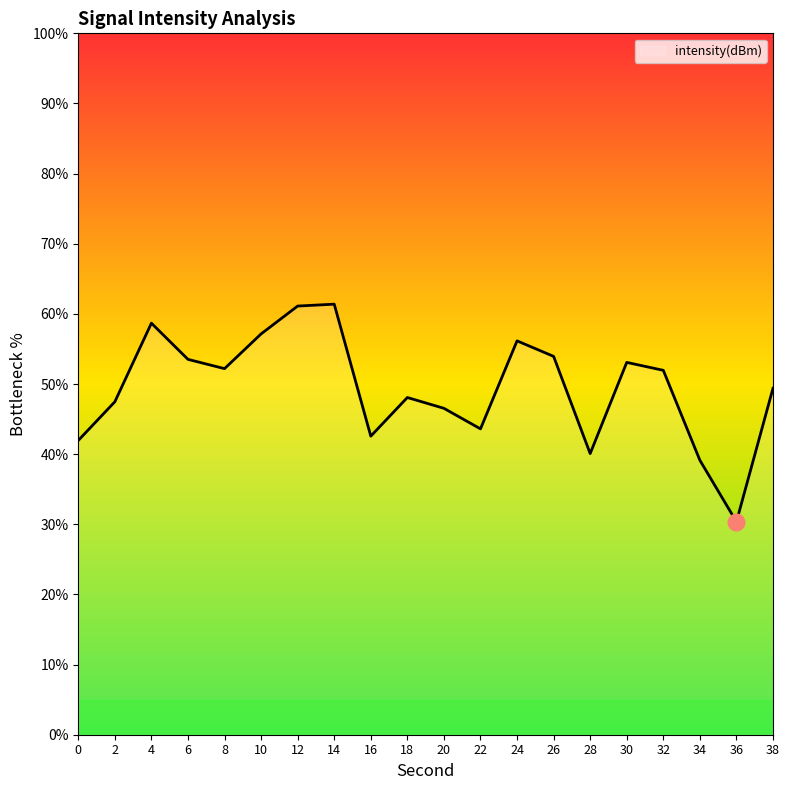

What is the greatest value displayed?

61.4